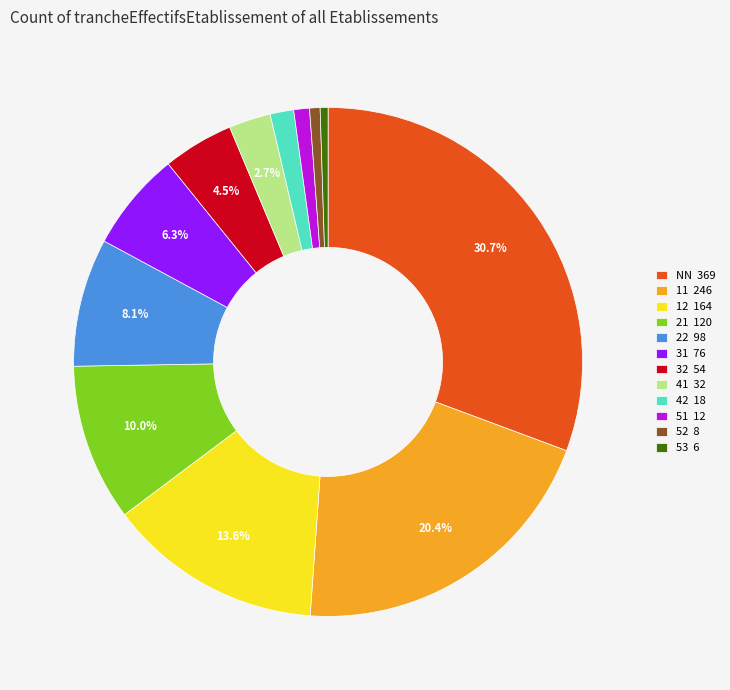

To the nearest percent, what is the difference between the largest and smallest slice percentages?

30%